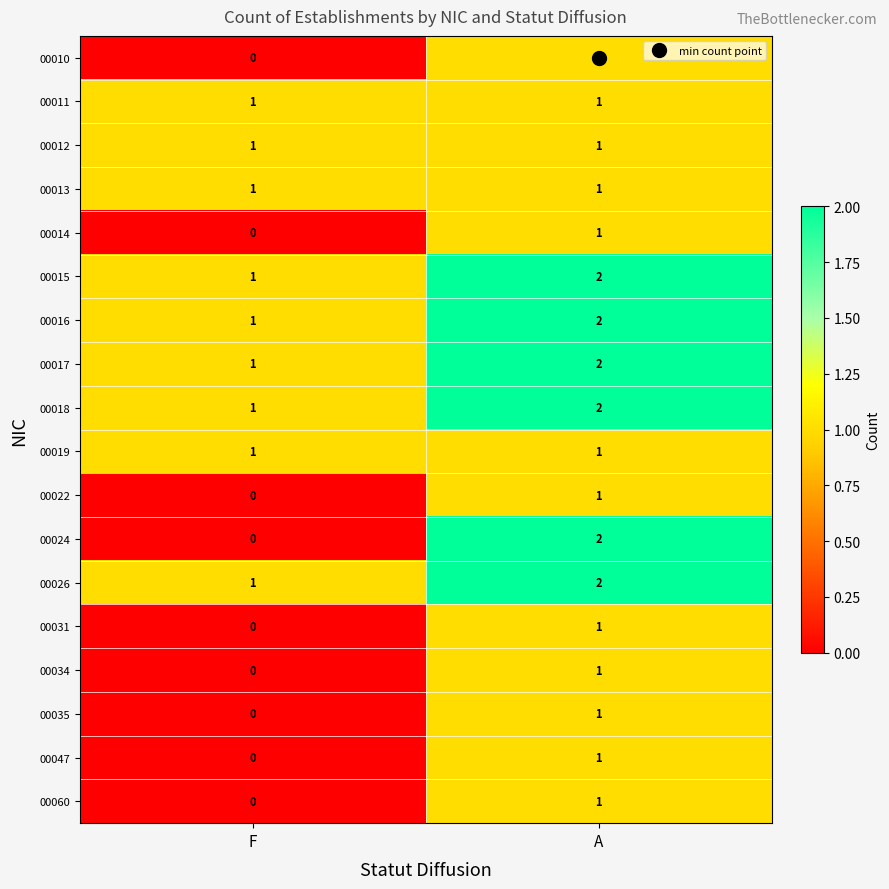

At how many categories does at least one series exceed 0?

2